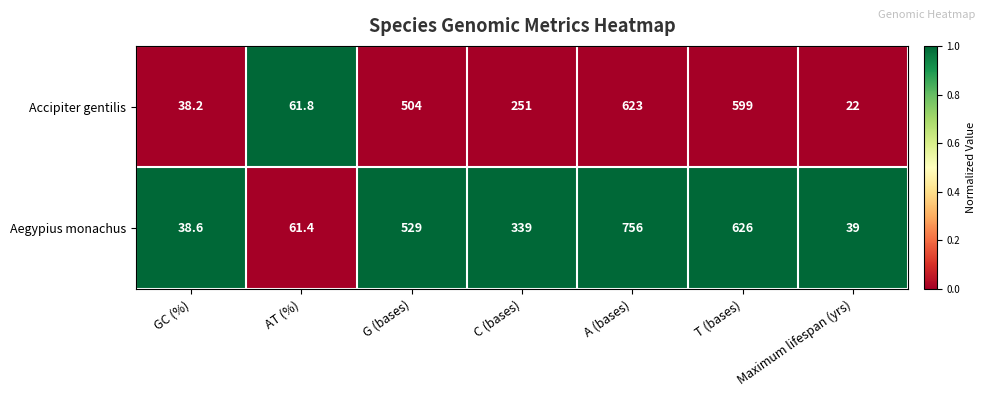

Which series has the largest total across all categories?

Aegypius monachus